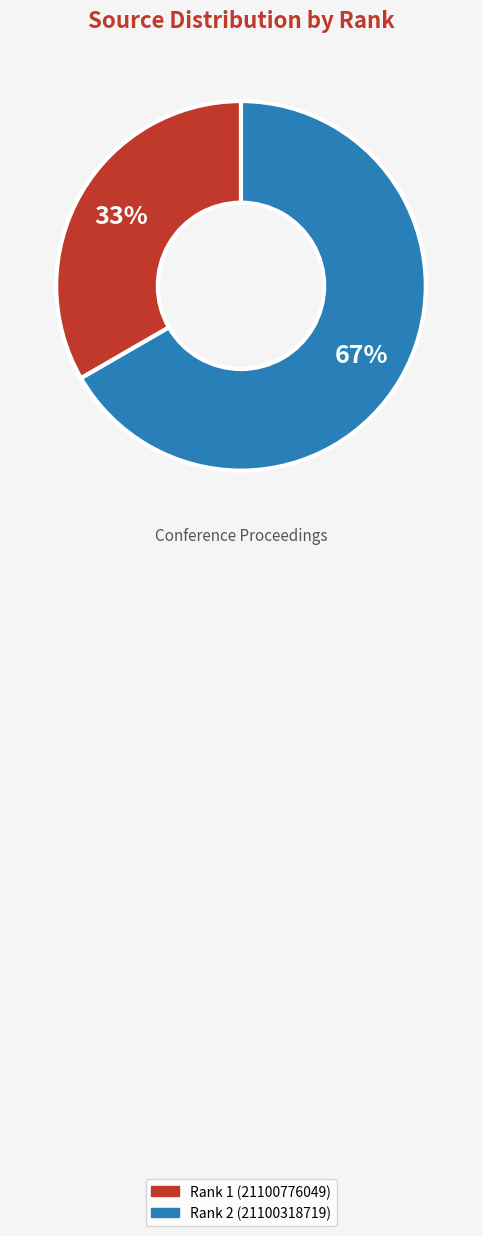

Is it true that Rank 1 (21100776049) is 33% of the pie?

True